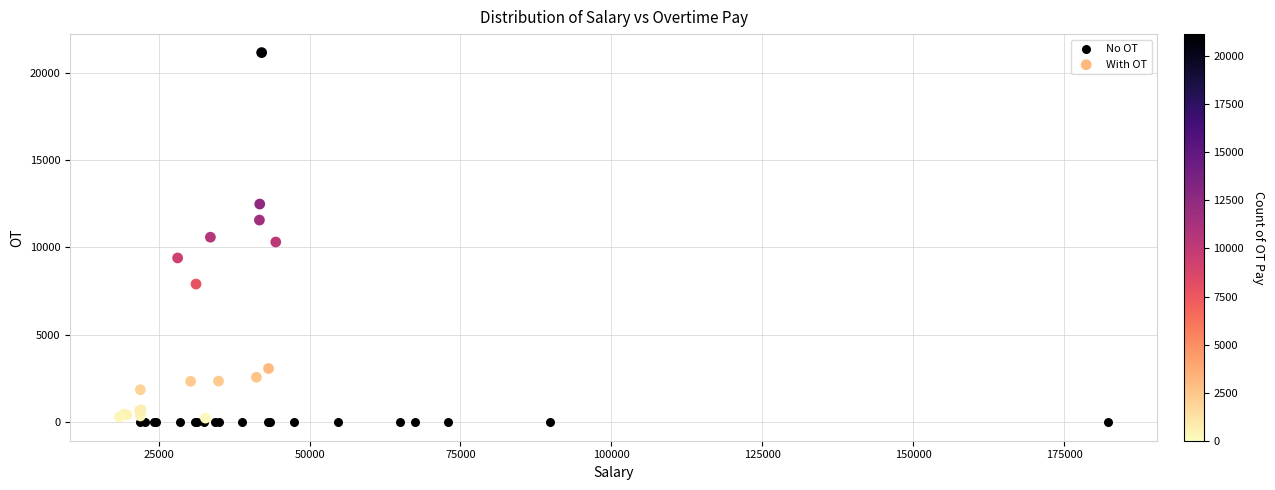

Which series contains the highest Y value?

With OT